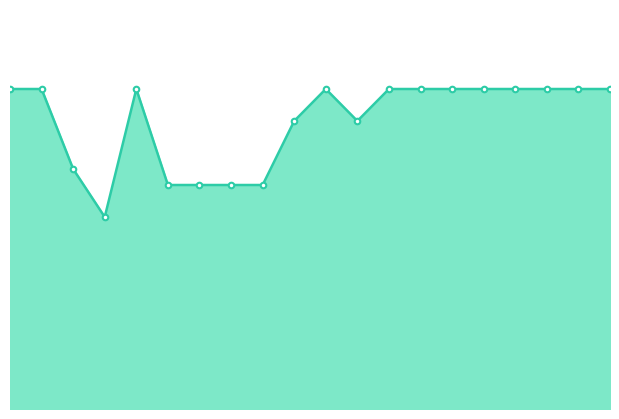

At which category does the data reach its first local peak?

5